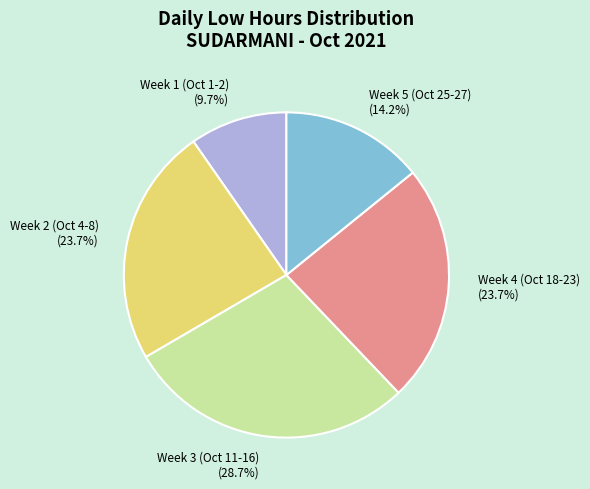

What percentage do Week 5 (Oct 25-27) (14.2%) and Week 4 (Oct 18-23) (23.7%) together represent?

37.9%